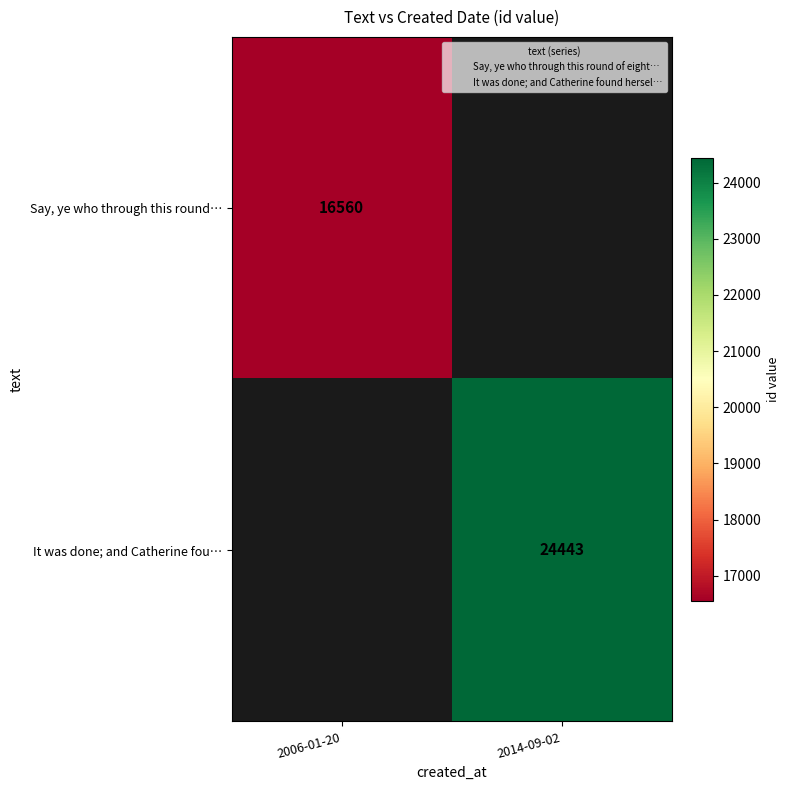

Is the value of Say, ye who through this round… at 2006-01-20 greater than the value of It was done; and Catherine fou… at 2014-09-02?

No